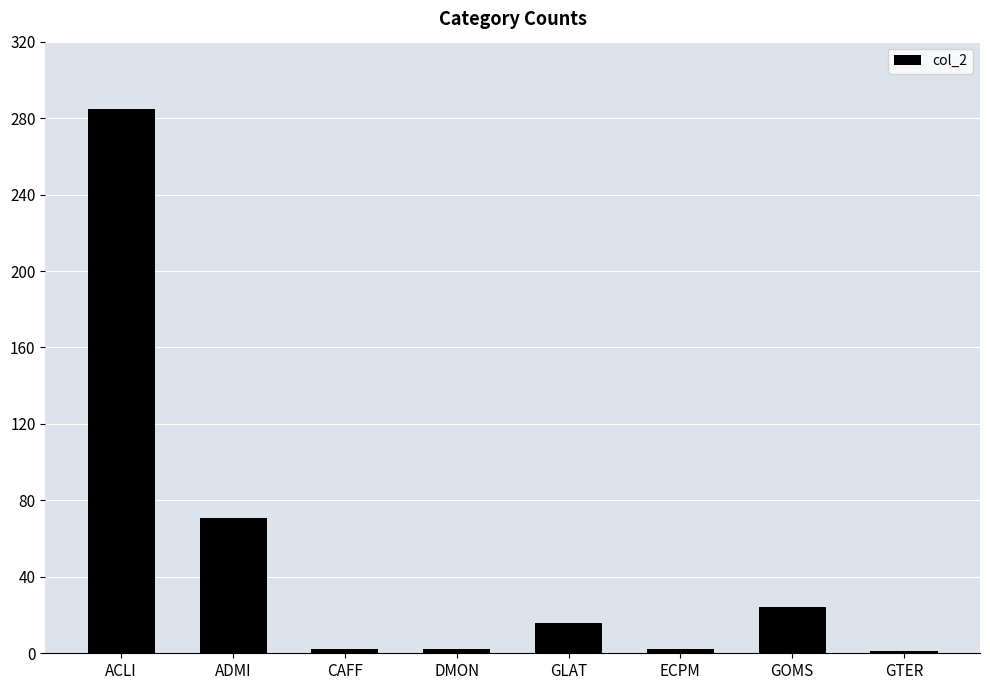

At which category does the chart reach its peak across all series?

ACLI